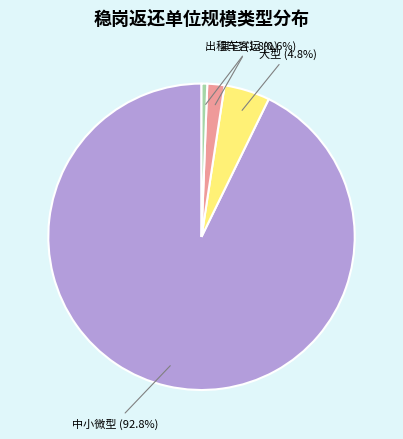

Is there a majority slice in this chart?

Yes